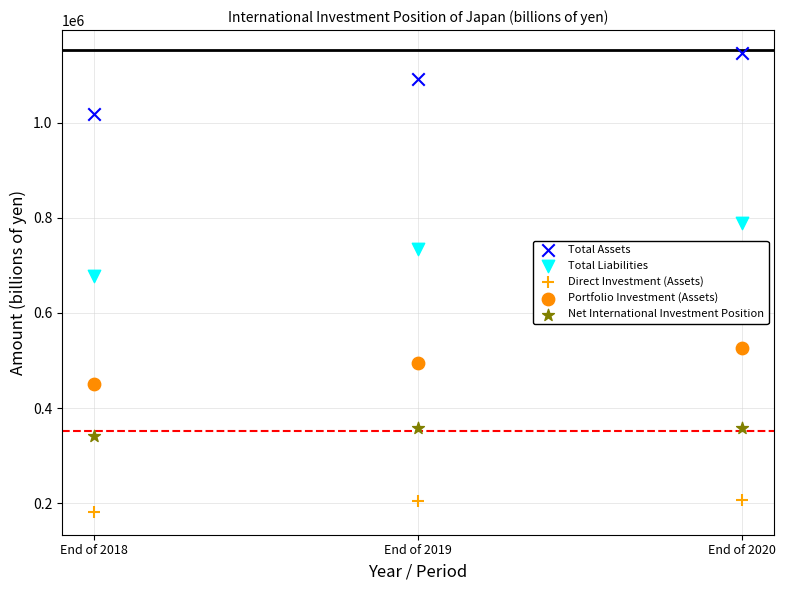

Which series has the largest Y range (max minus min)?

Total Assets